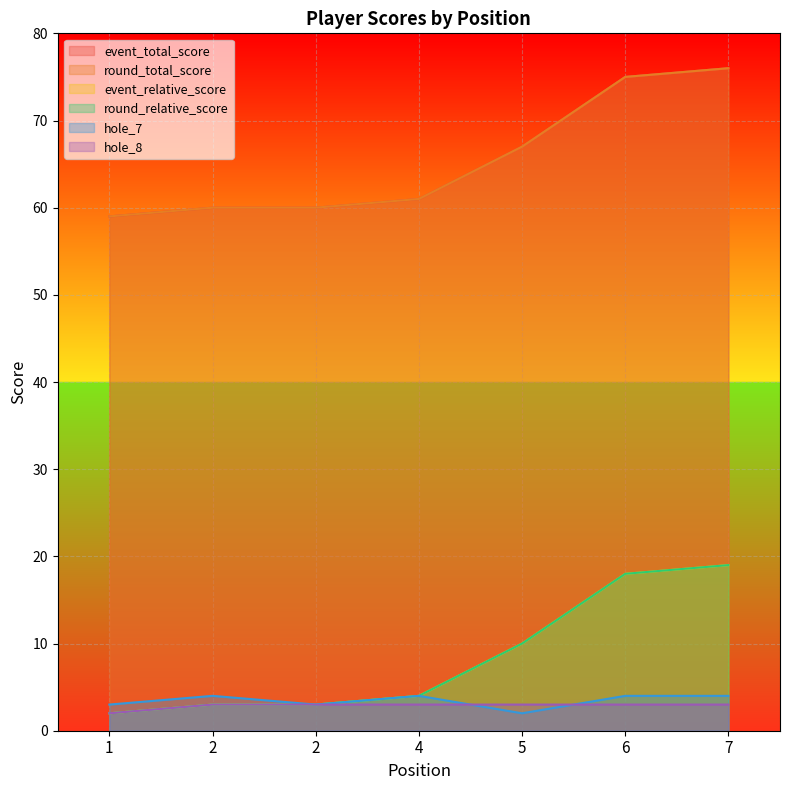

True or false: event_total_score and round_total_score cross at least once.

False